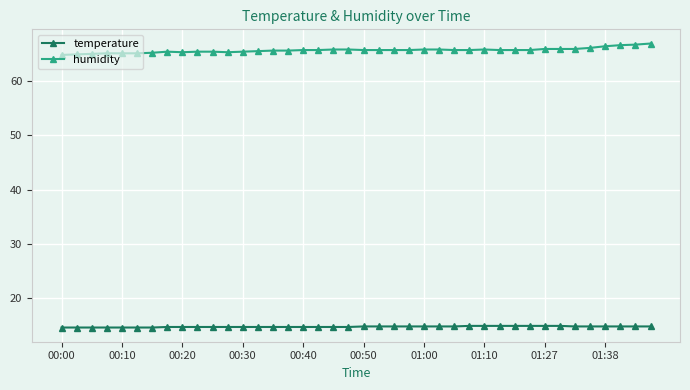

True or false: temperature and humidity intersect in this chart.

False